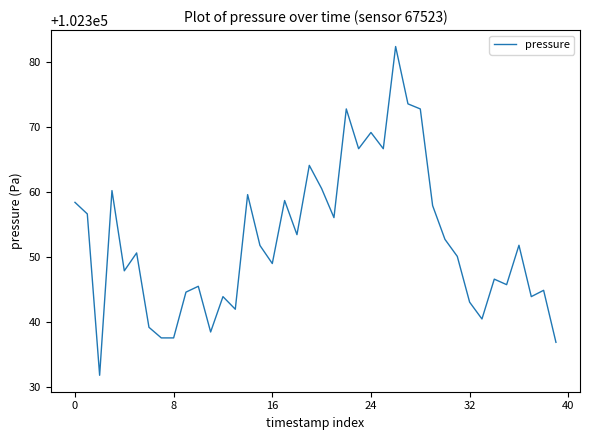

What is the smallest value displayed?

102331.8